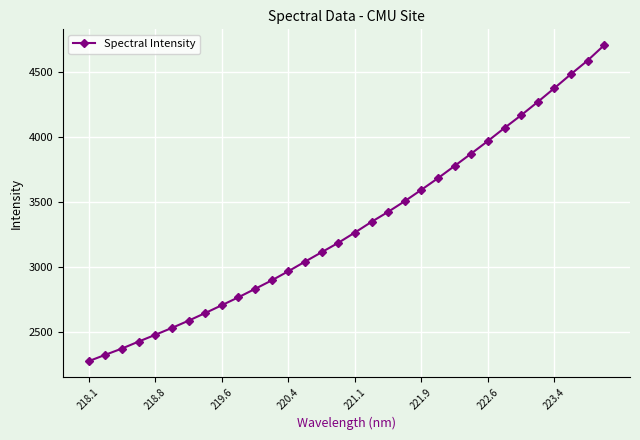

What is the difference between the maximum and second lowest values?

2387.6